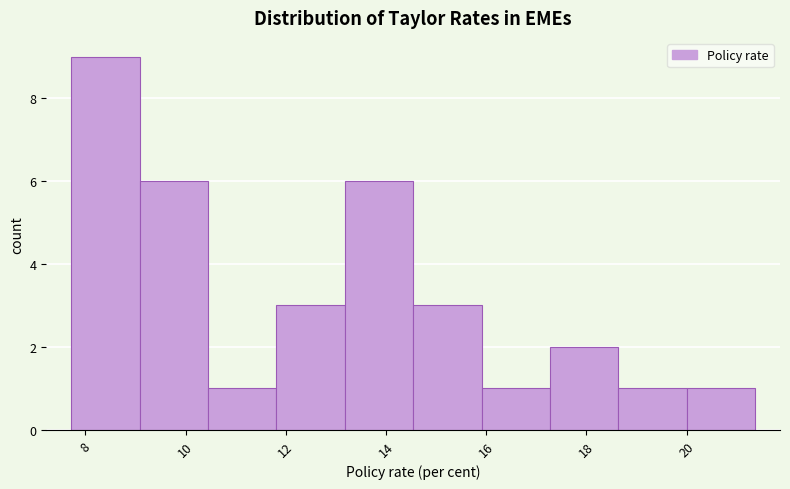

How tall is the bar that spans 13.2 to 14.6 on the x-axis? Neither the bar edges nor the heights are printed on the chart, so give them approximately, as read against the axes.

6